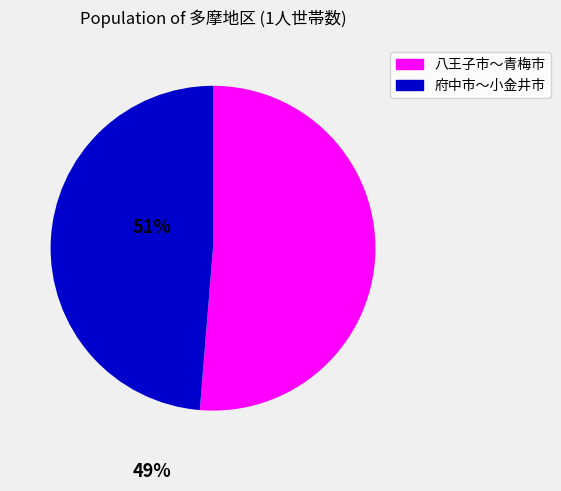

Does any single category account for the majority?

Yes